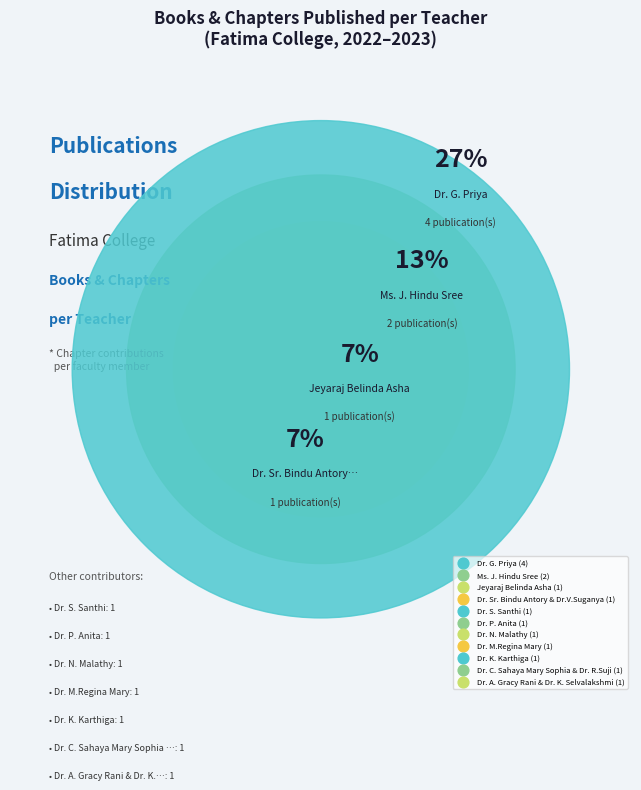

Between Ms. J. Hindu Sree and 13, which is larger?

Ms. J. Hindu Sree